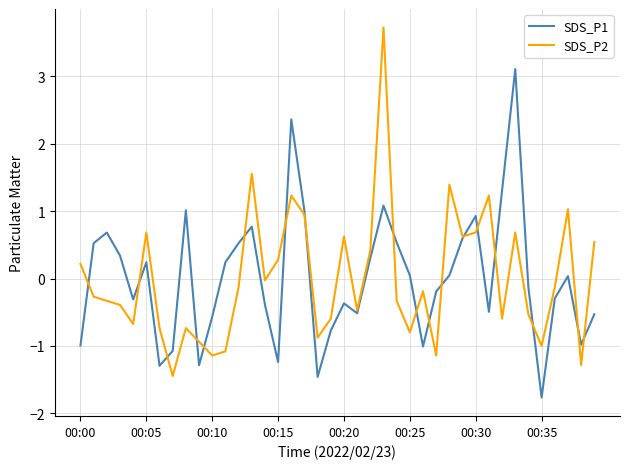

What is the highest value of the SDS_P1 series?

3.1